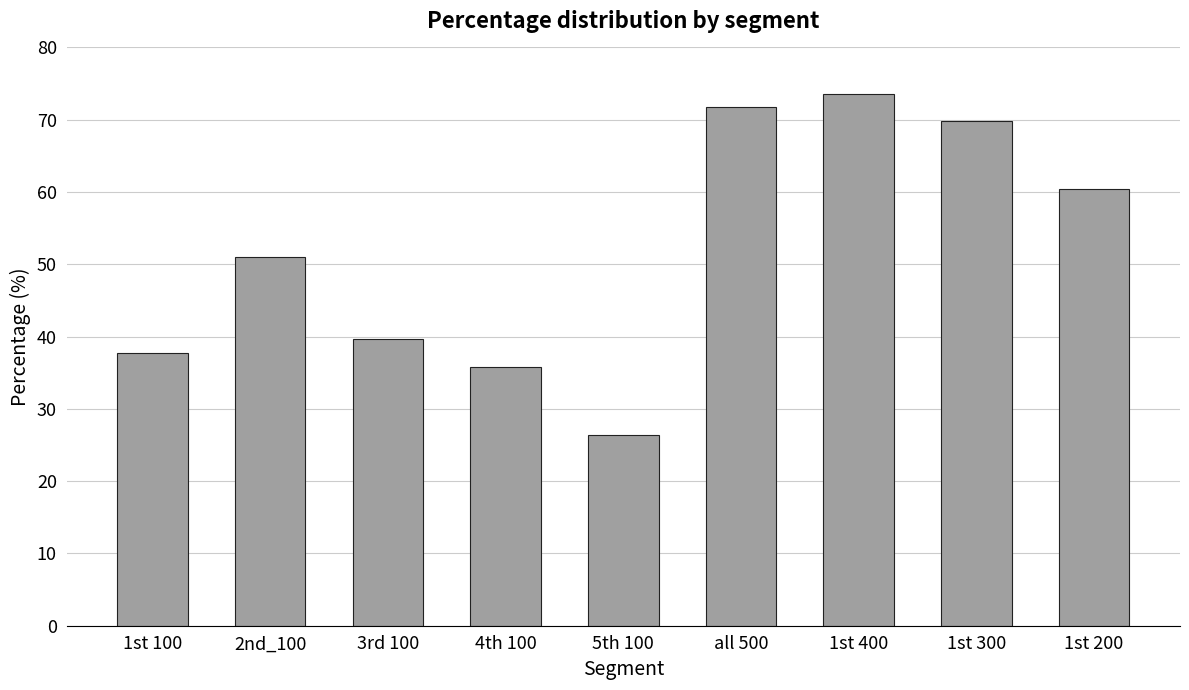

Are the bars grouped side by side (vs. stacked)?

No